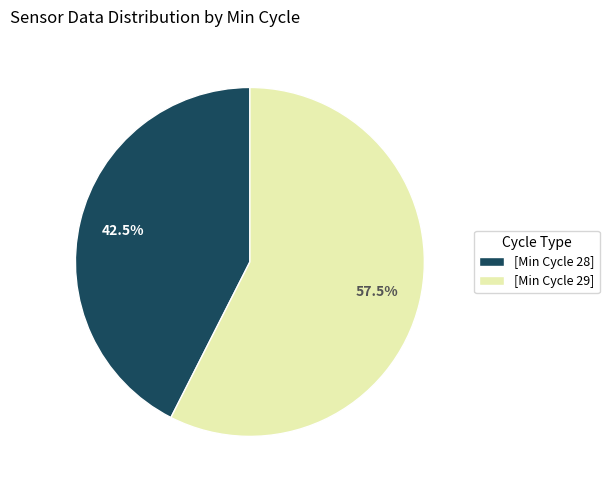

Approximately how many times larger is the value at [Min Cycle 29] compared to [Min Cycle 28]?

1.4